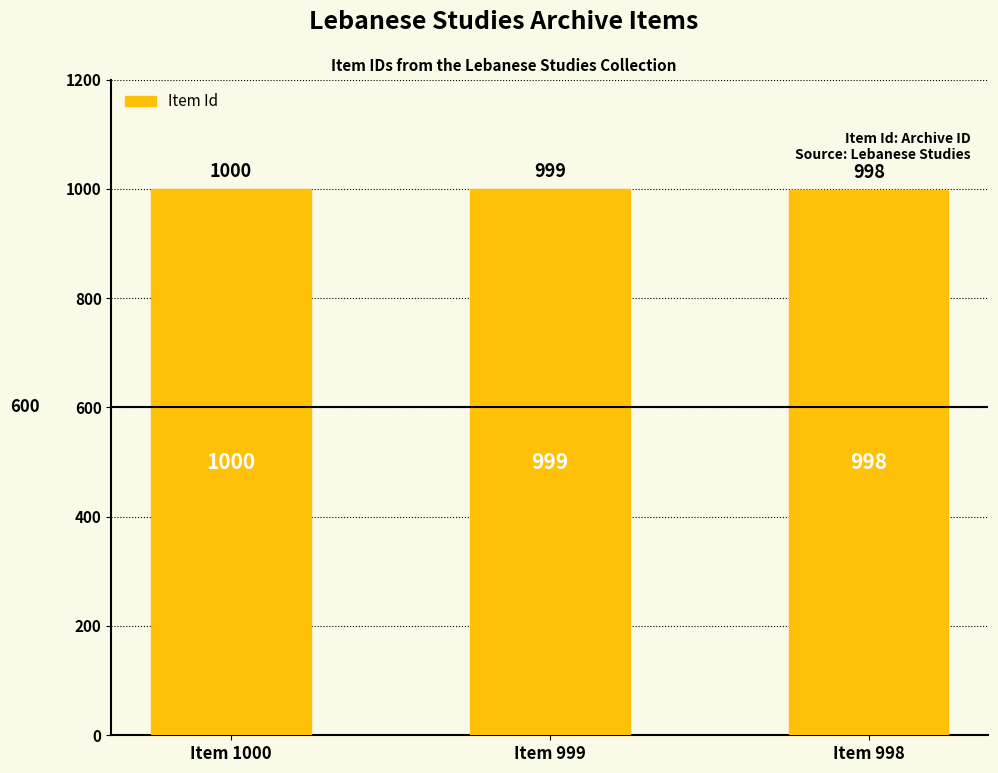

What is the minimum value shown in the chart?

998